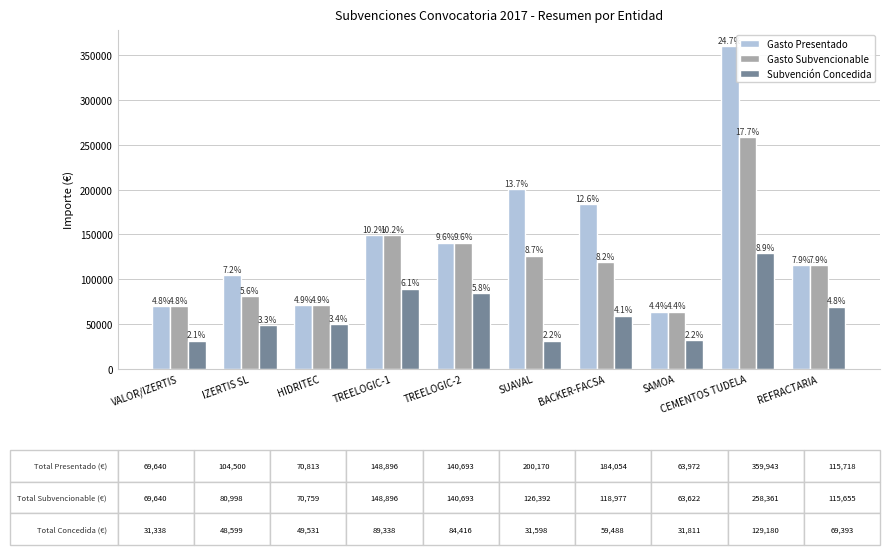

What is the value of the Gasto Presentado bar at the 5th from the left?

140693.3